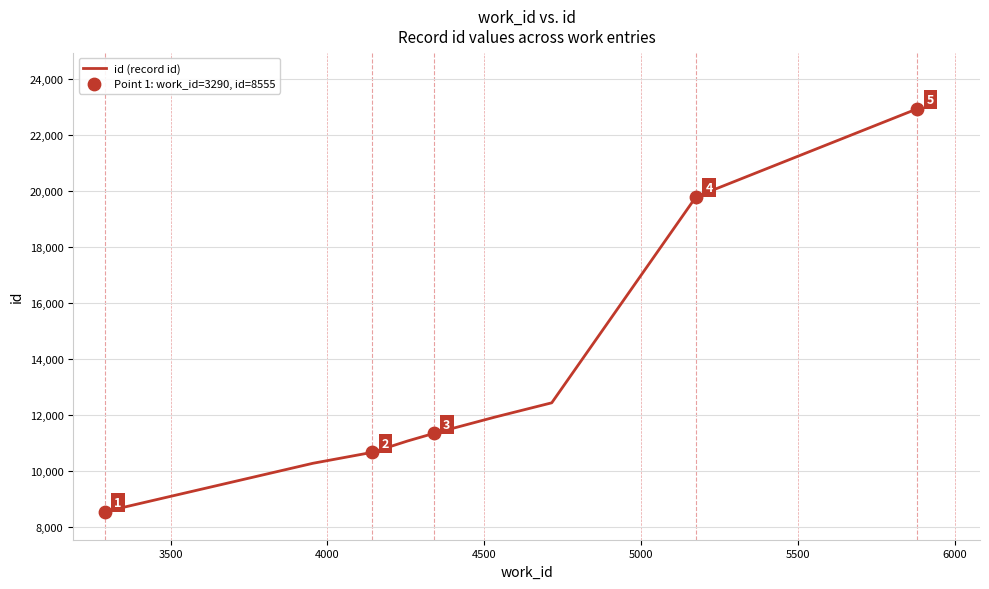

What is the smallest value displayed?

8555